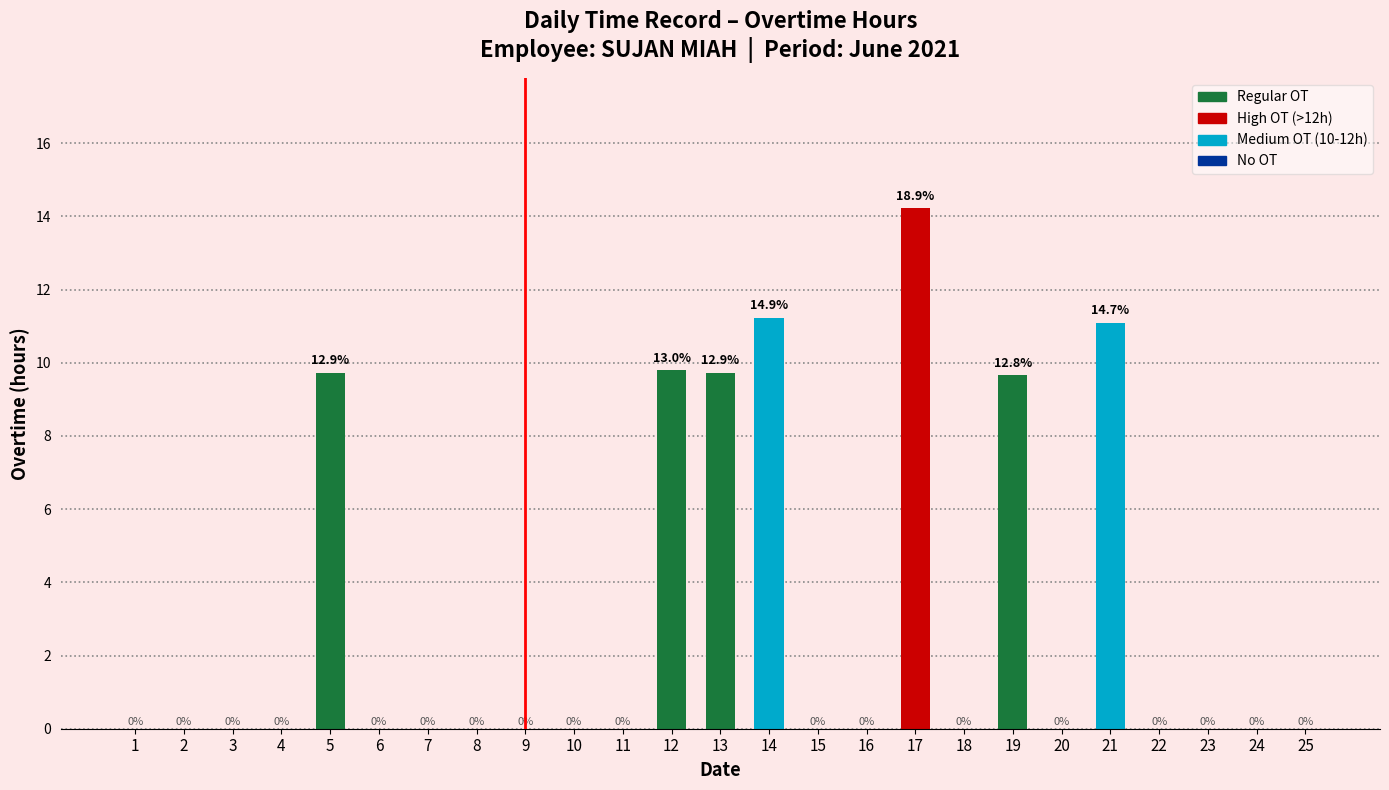

At which label is the value closest to 7?

19